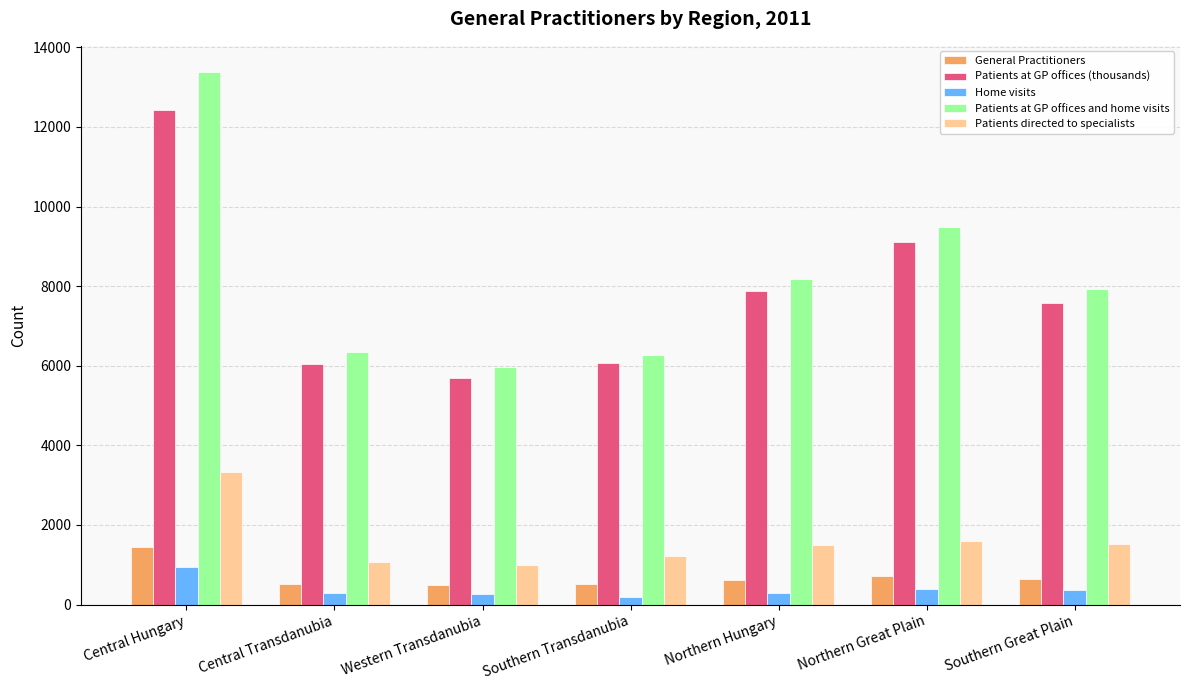

Which series has the largest total across all categories?

Patients at GP offices and home visits